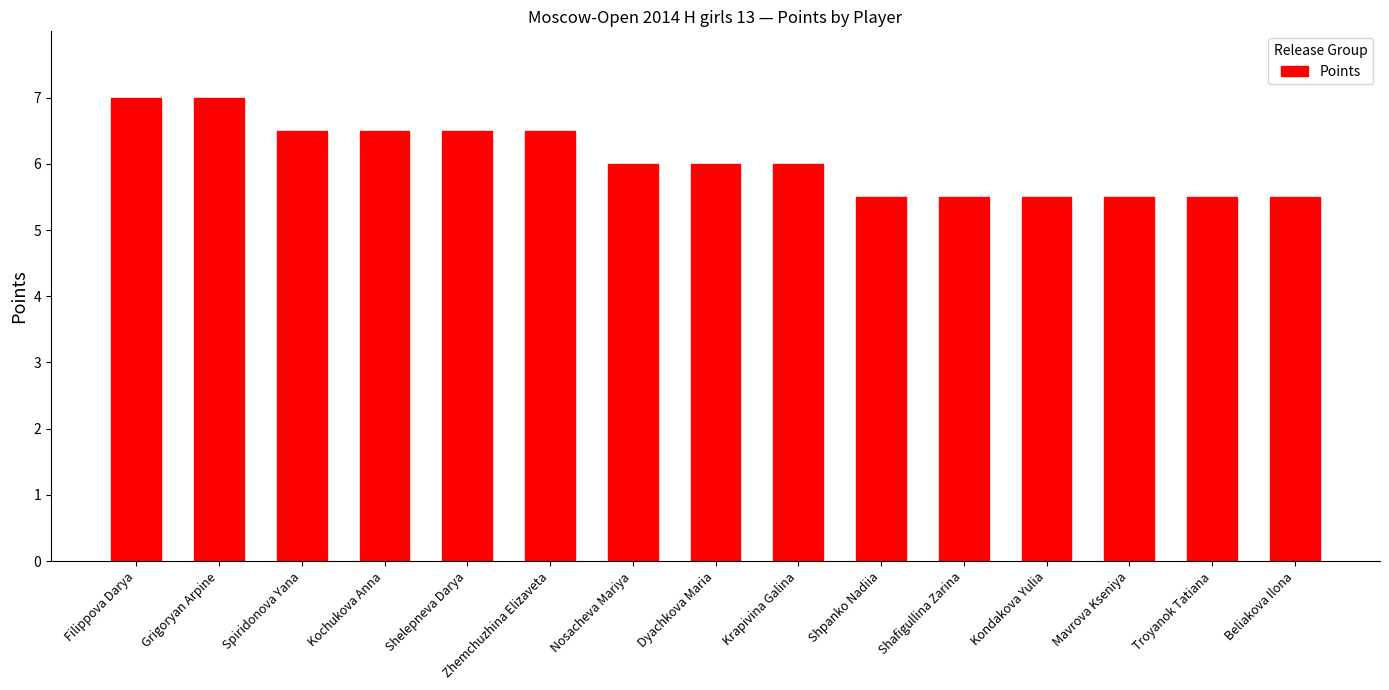

Are the bars grouped side by side (vs. stacked)?

No